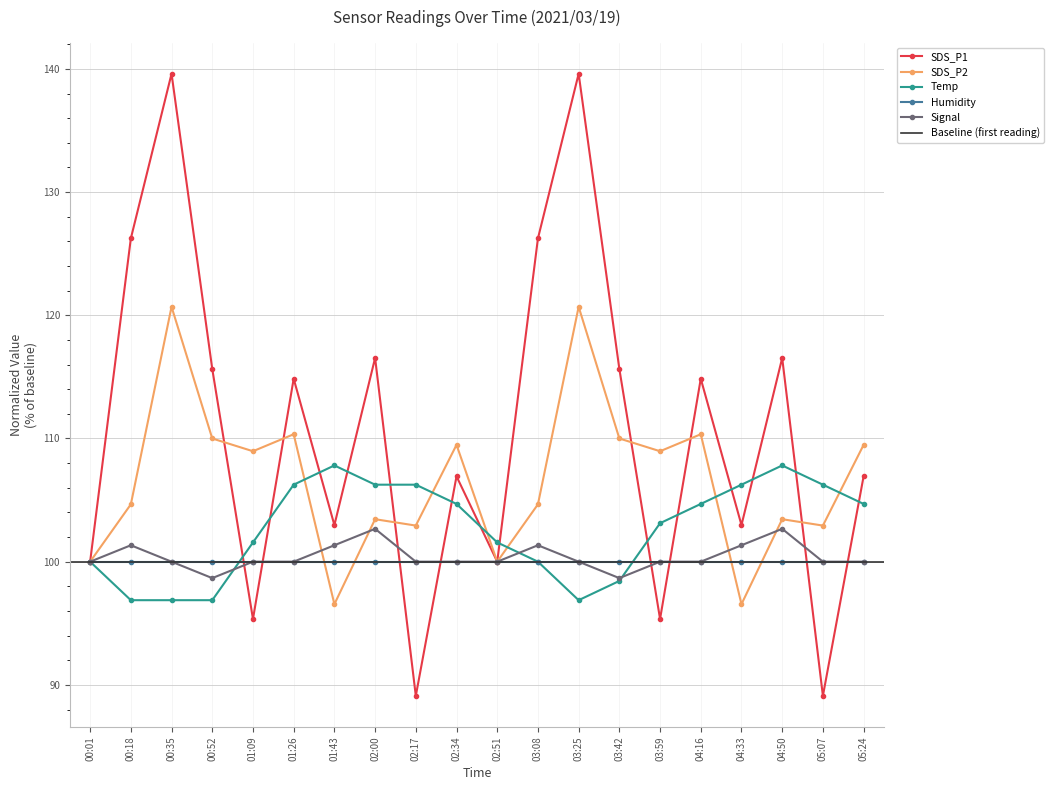

At which category does Signal reach its first local peak?

00:18